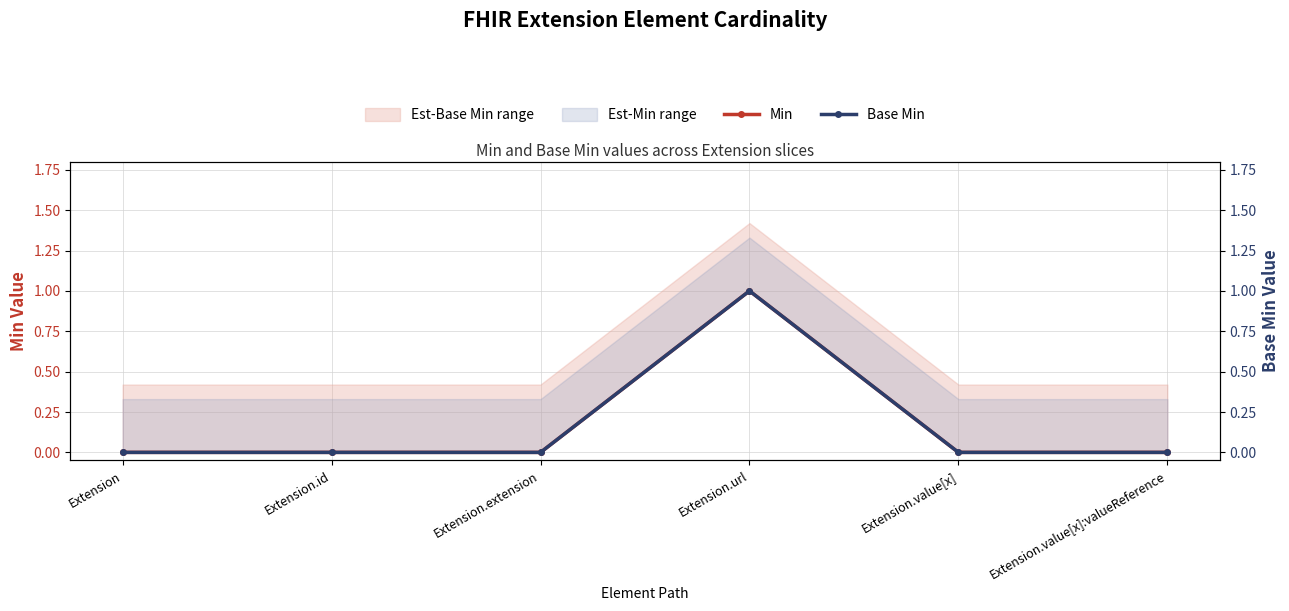

What is the difference between the maximum and minimum values in the Min series?

1